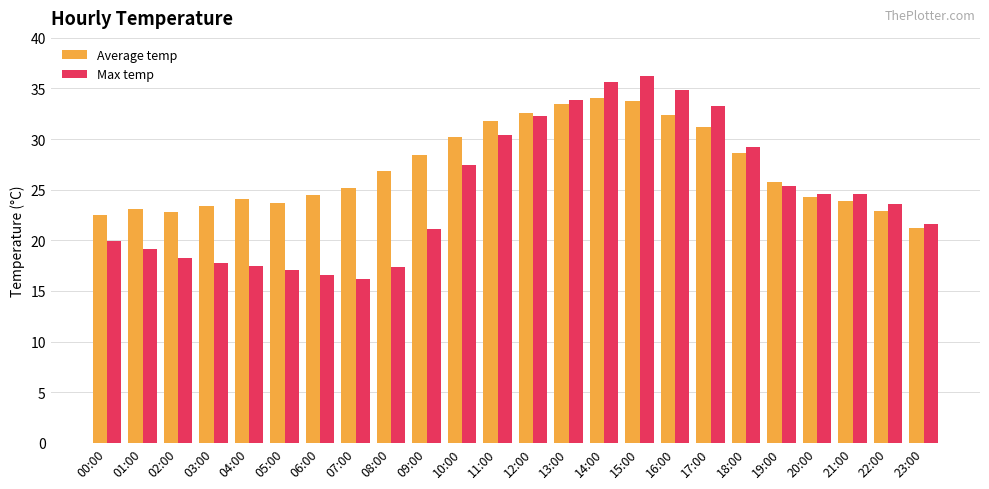

What position from the right is 19:00?

5